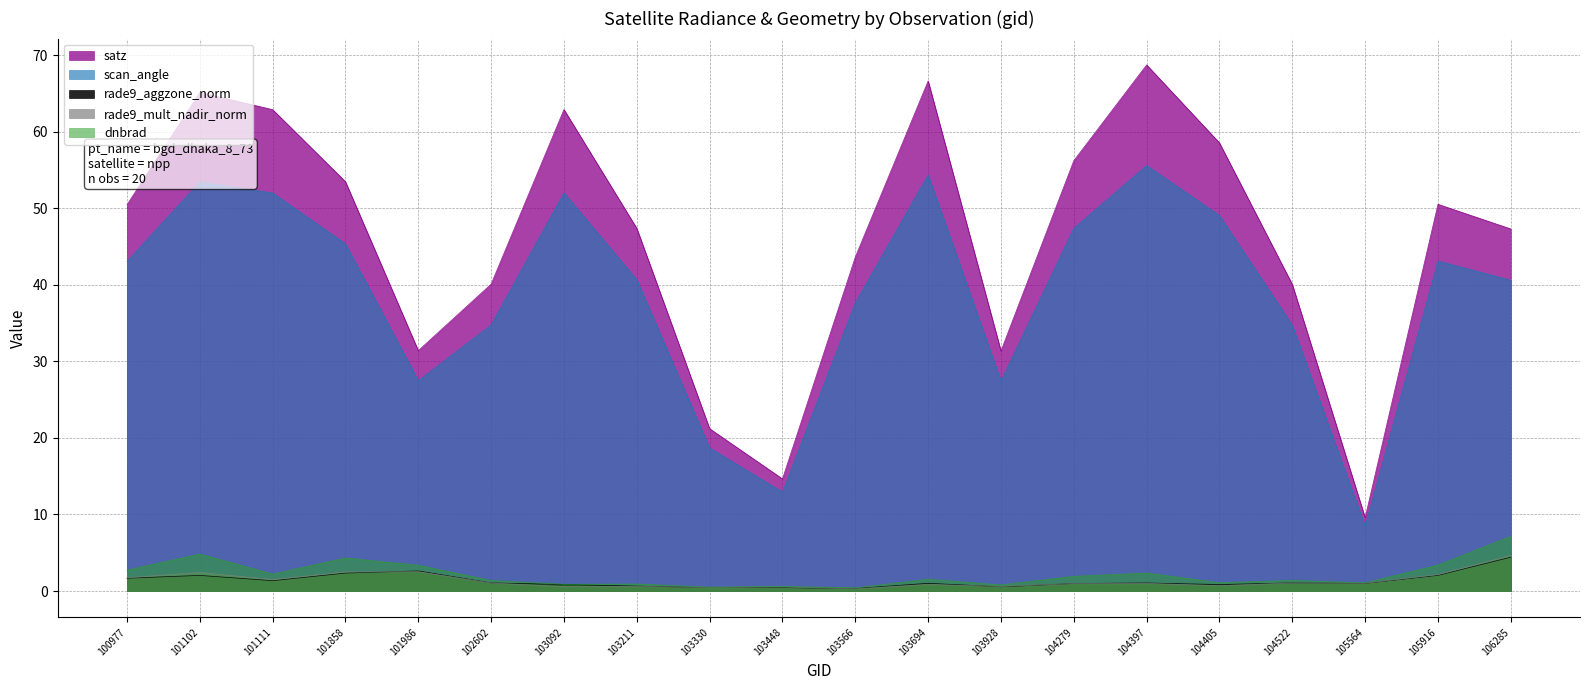

How many lines are shown in the chart?

5